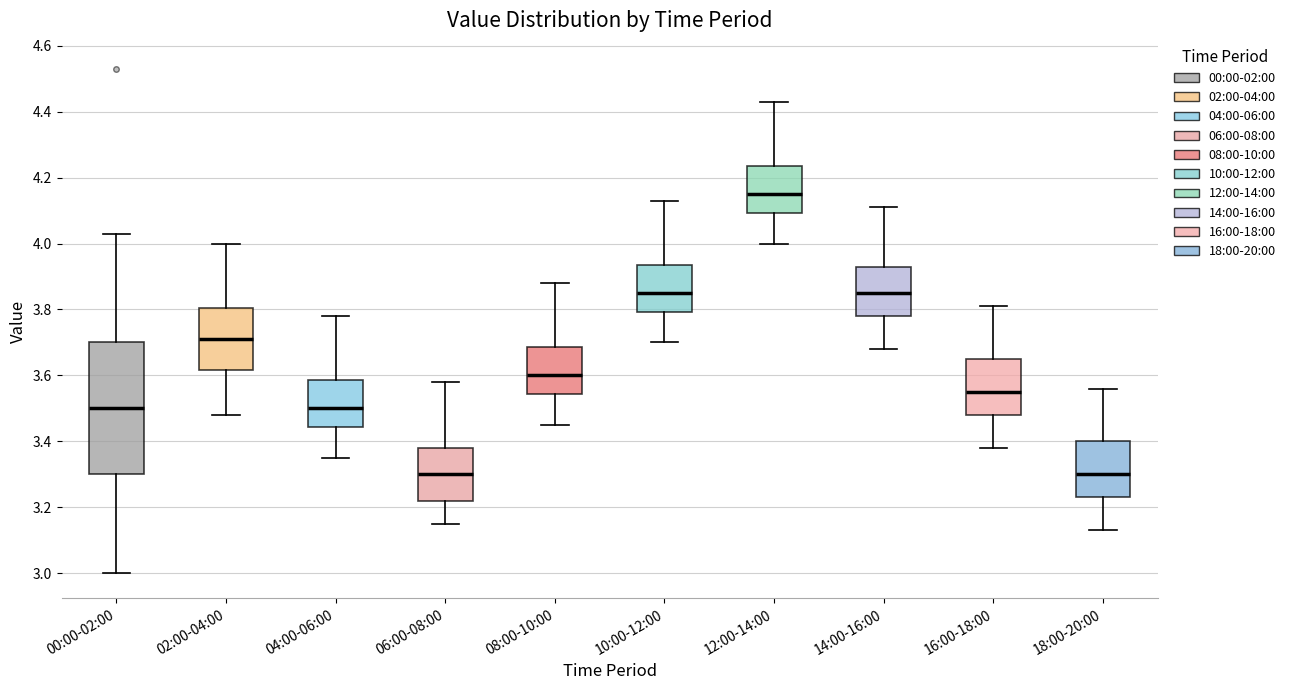

Which box has the highest median line?

12:00-14:00